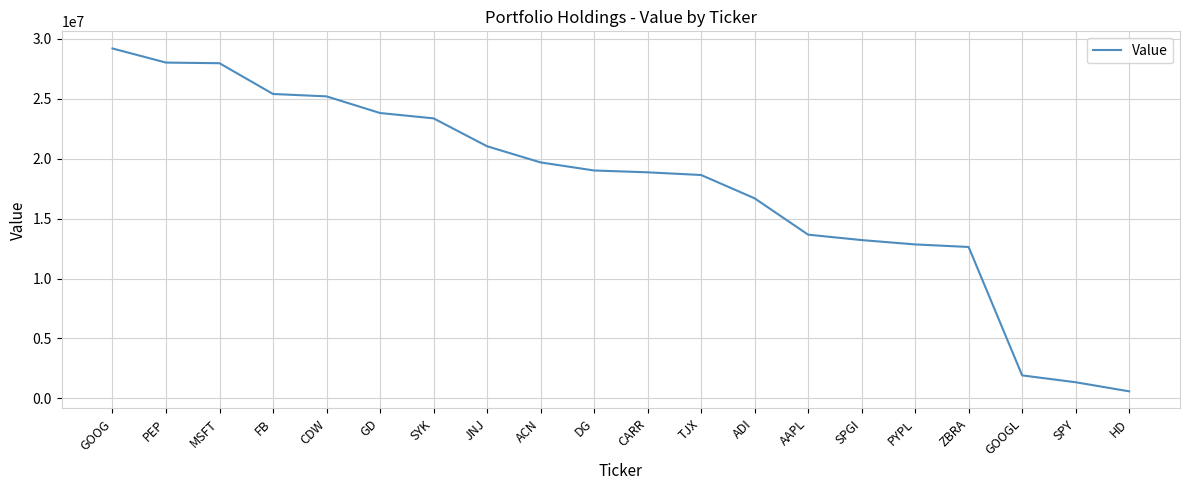

What is the difference between the maximum and minimum values?

28607000